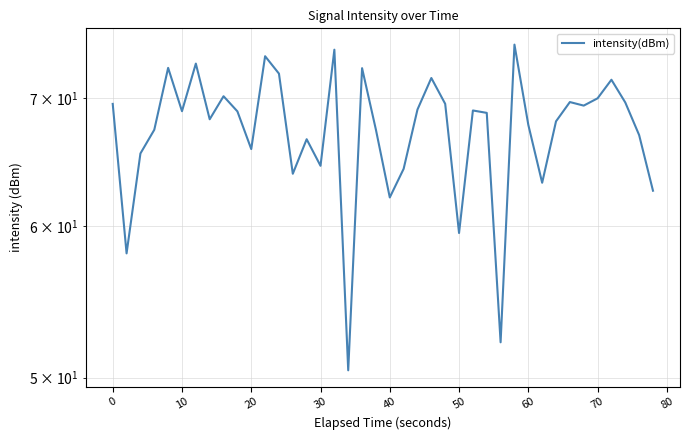

True or false: the data has more than 1 interior local peaks.

True